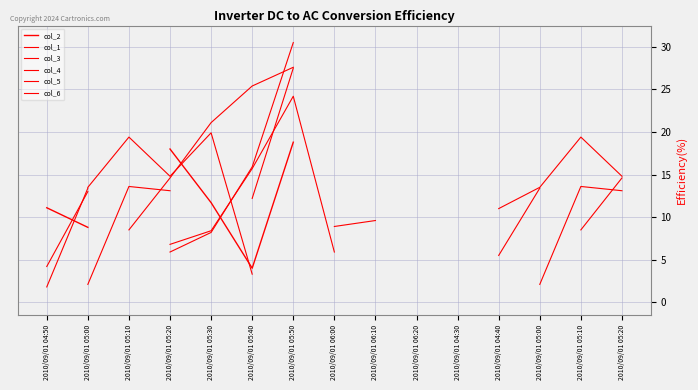

True or false: col_4 and col_6 intersect in this chart.

False